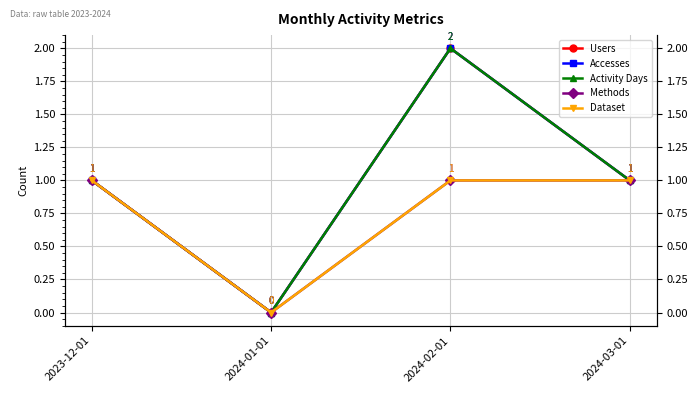

Reading left to right, what are all the values shown in this chart?

Users: 2023-12-01=1	2024-01-01=0	2024-02-01=2	2024-03-01=1
Accesses: 2023-12-01=1	2024-01-01=0	2024-02-01=2	2024-03-01=1
Activity Days: 2023-12-01=1	2024-01-01=0	2024-02-01=2	2024-03-01=1
Methods: 2023-12-01=1	2024-01-01=0	2024-02-01=1	2024-03-01=1
Dataset: 2023-12-01=1	2024-01-01=0	2024-02-01=1	2024-03-01=1